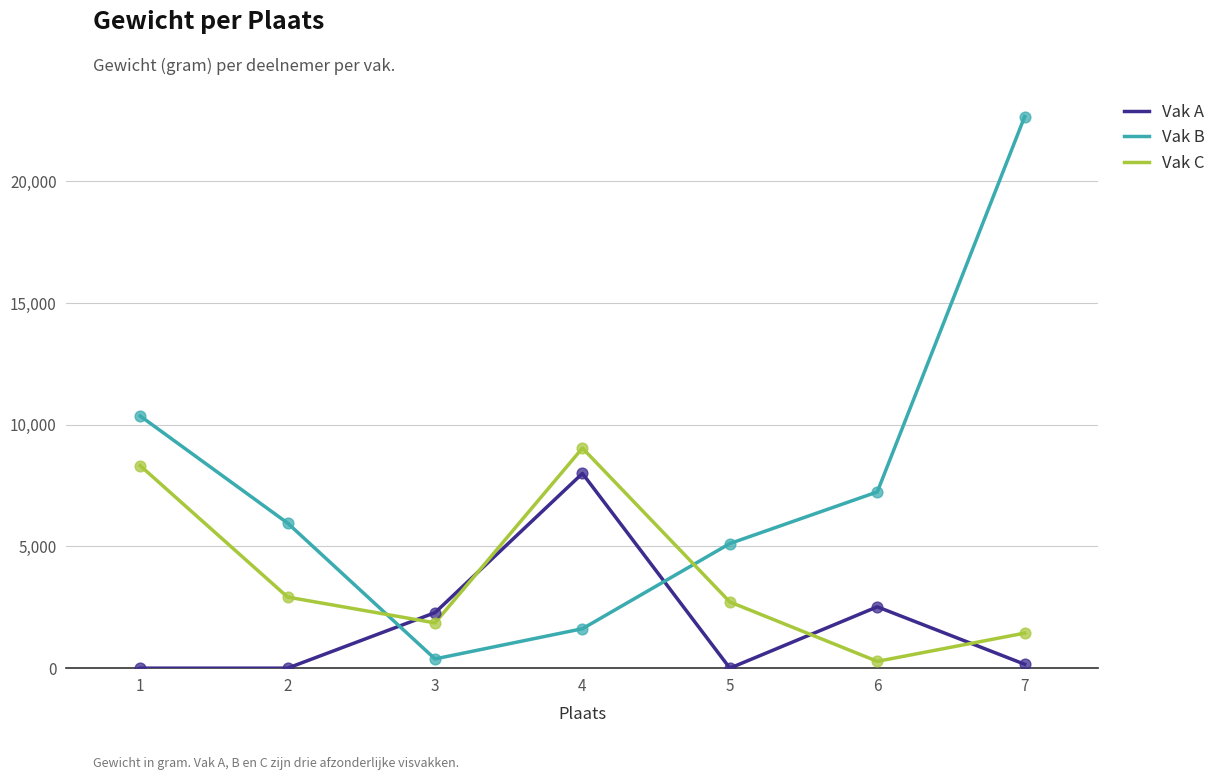

Which series has the widest spread of values?

Vak B